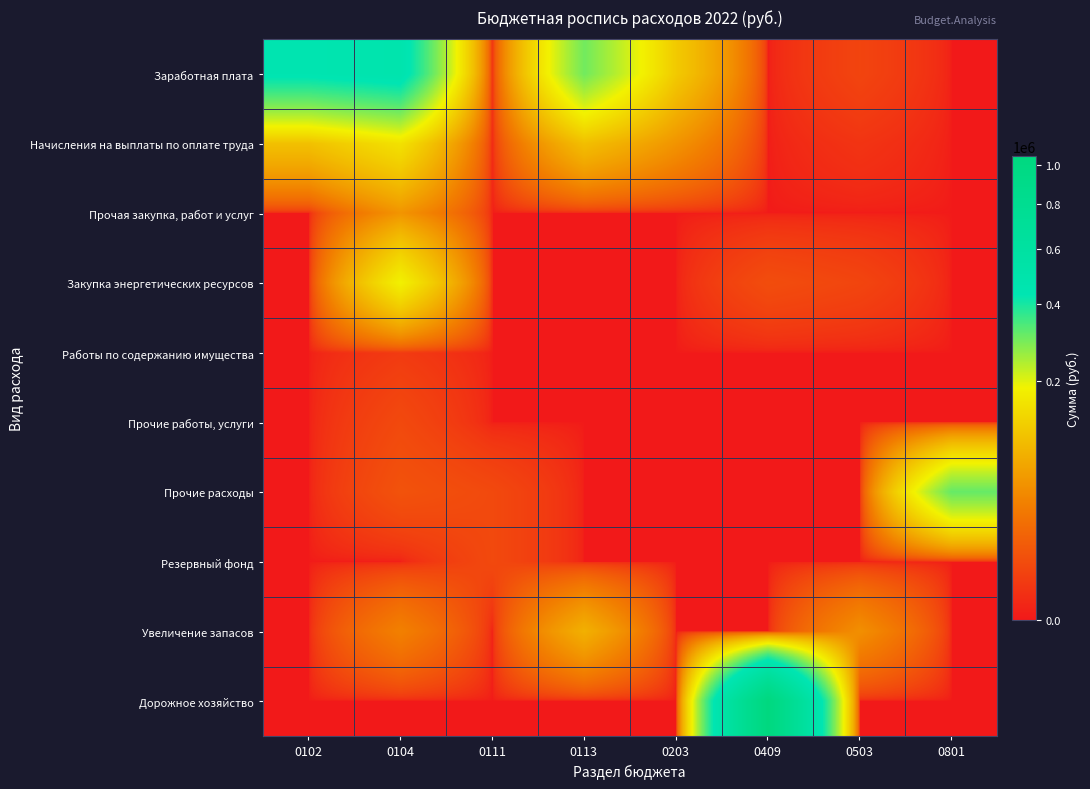

How many series are shown in this chart?

10